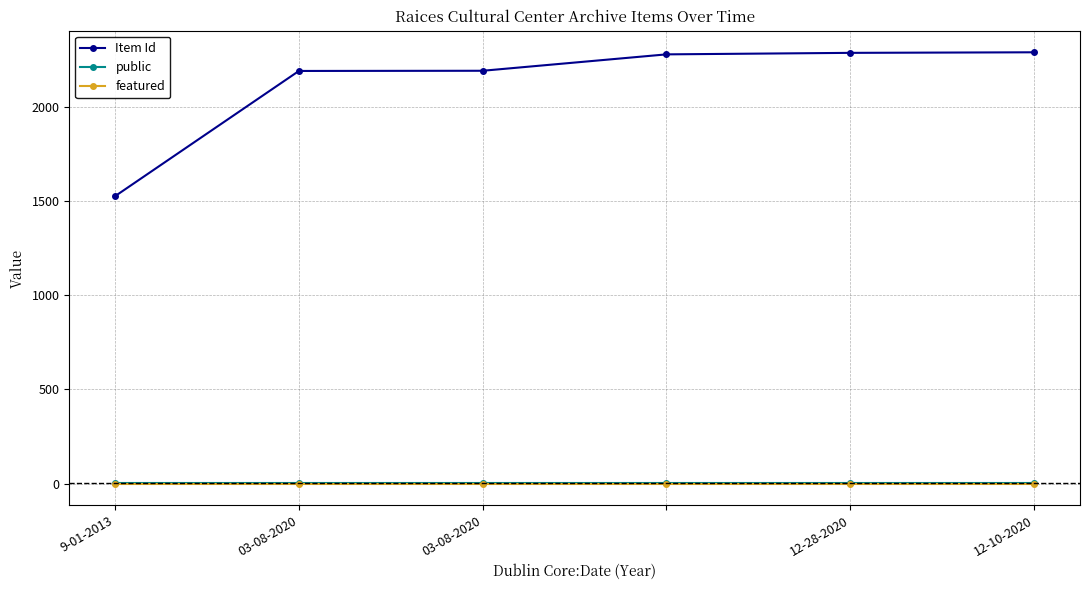

What is the greatest value displayed?

2288